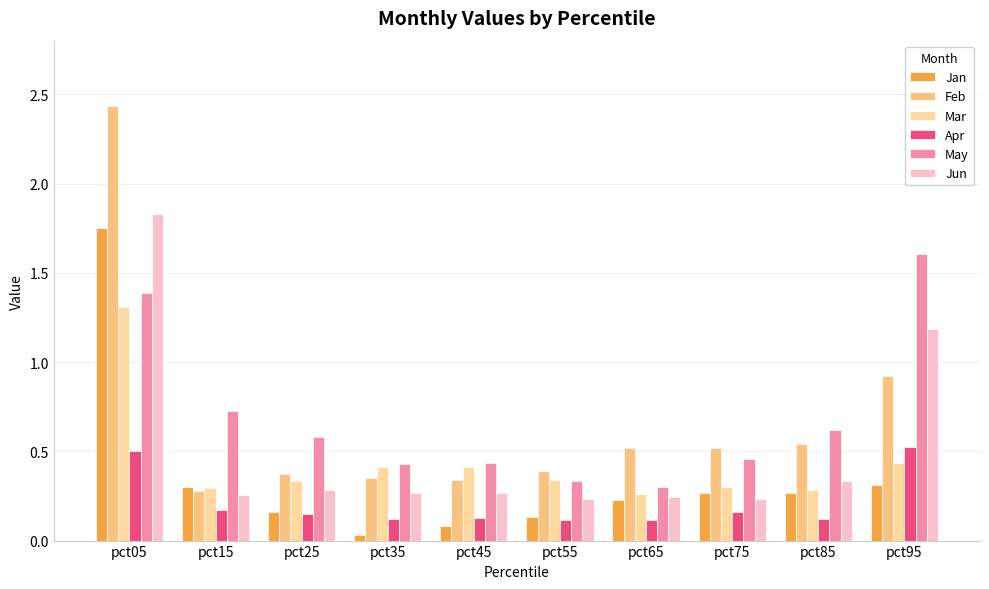

Is the value of May at pct25 greater than the value of Mar at pct85?

Yes